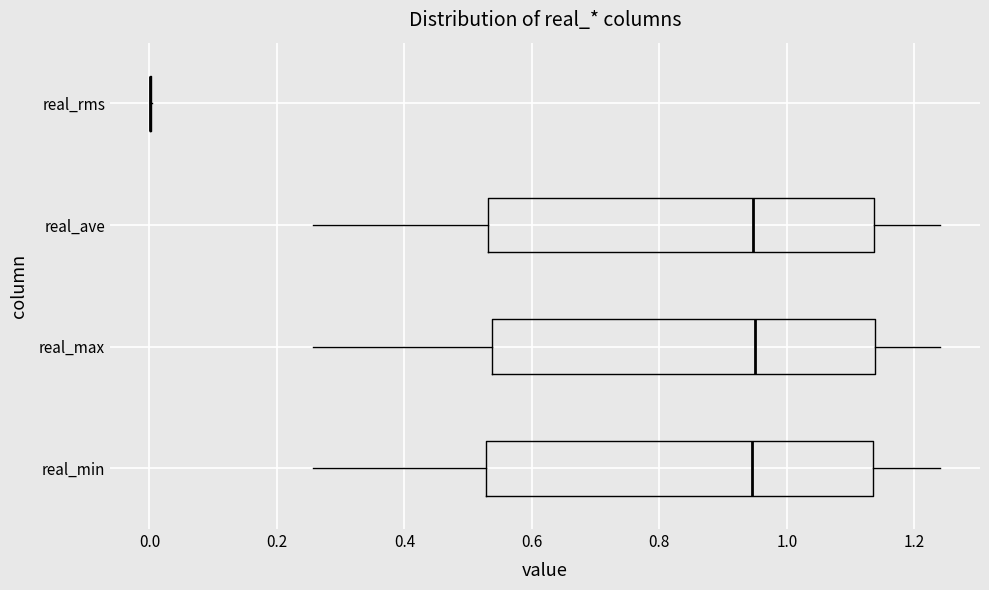

Reading bottom to top, read every box against the x-axis: the position of its median line, the range the box covers, and the ends of its whiskers. The values are not printed on the chart, so give them approximately, as read against the axis.

real_min: median 0.94, box 0.52 to 1.14, whiskers 0.26 to 1.24
real_max: median 0.96, box 0.54 to 1.14, whiskers 0.26 to 1.24
real_ave: median 0.94, box 0.54 to 1.14, whiskers 0.26 to 1.24
real_rms: box collapsed to a line at 0.00, whiskers 0.00 to 0.00